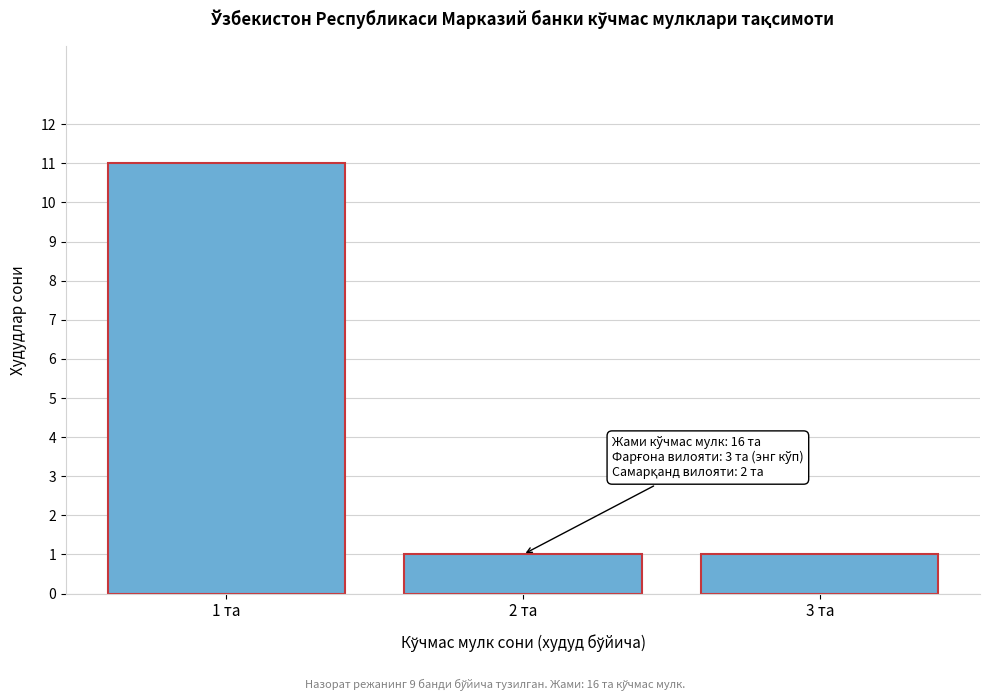

Reading left to right, what are all the values shown in this chart?

11	1	1